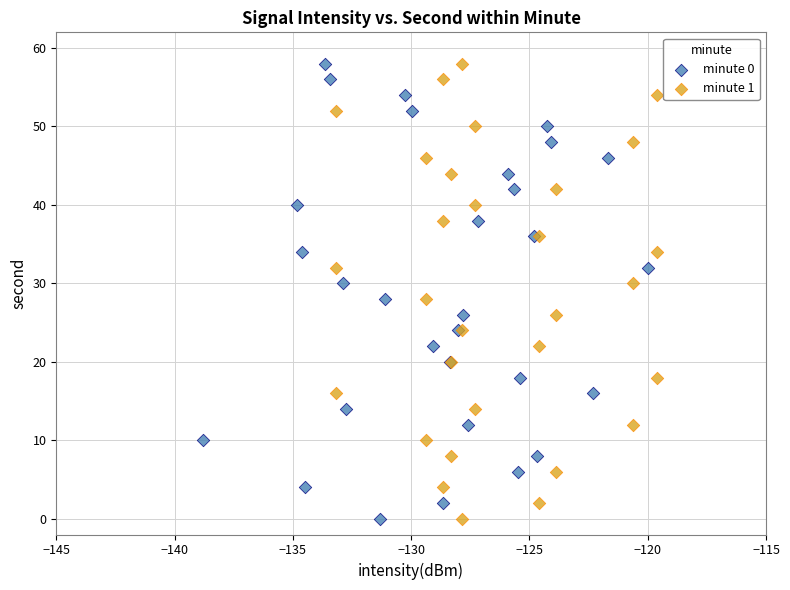

What are all the series names shown in the legend?

minute 0, minute 1